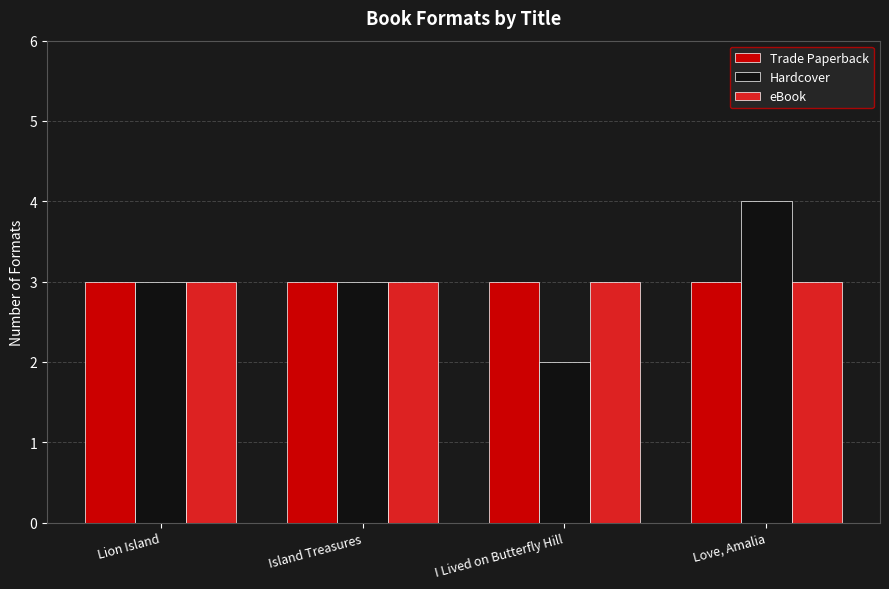

What is the label of the 4th bar from the left?

Love, Amalia